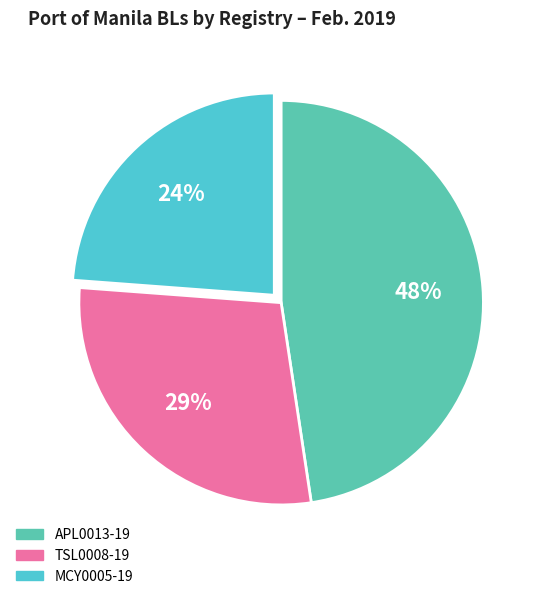

What is the smallest slice in the pie chart?

MCY0005-19